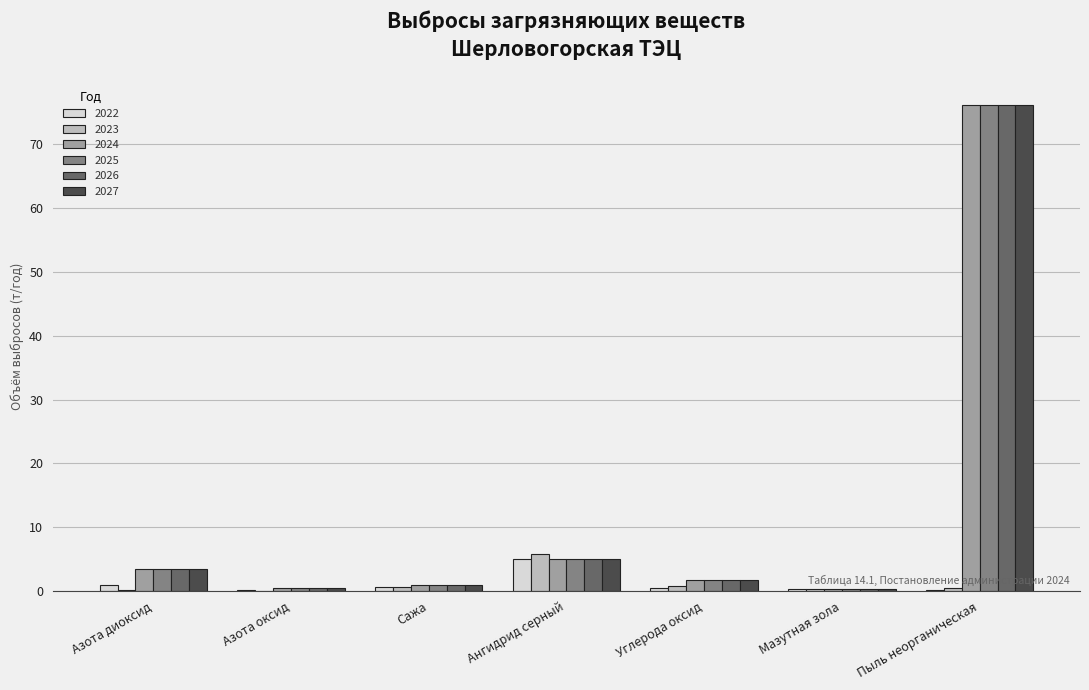

The value of 2027 at Ангидрид серный is 5.0. True or false?

True